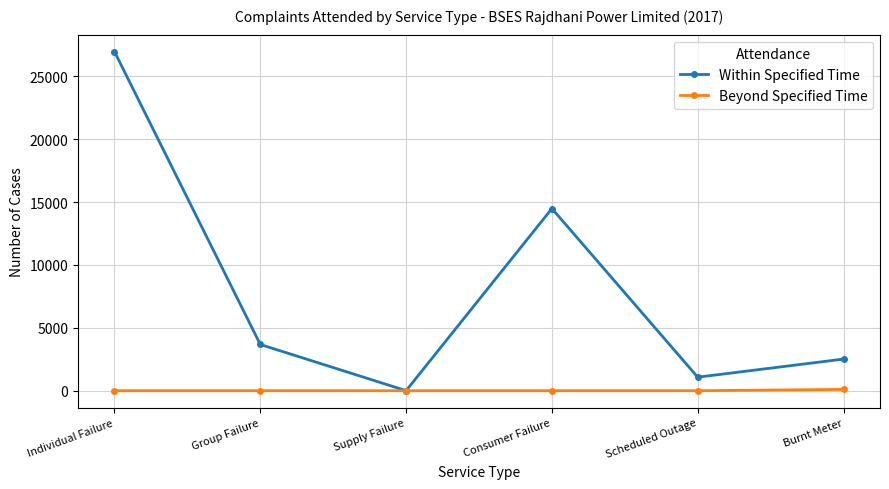

True or false: Within Specified Time has a value of 770 at Group Failure.

False